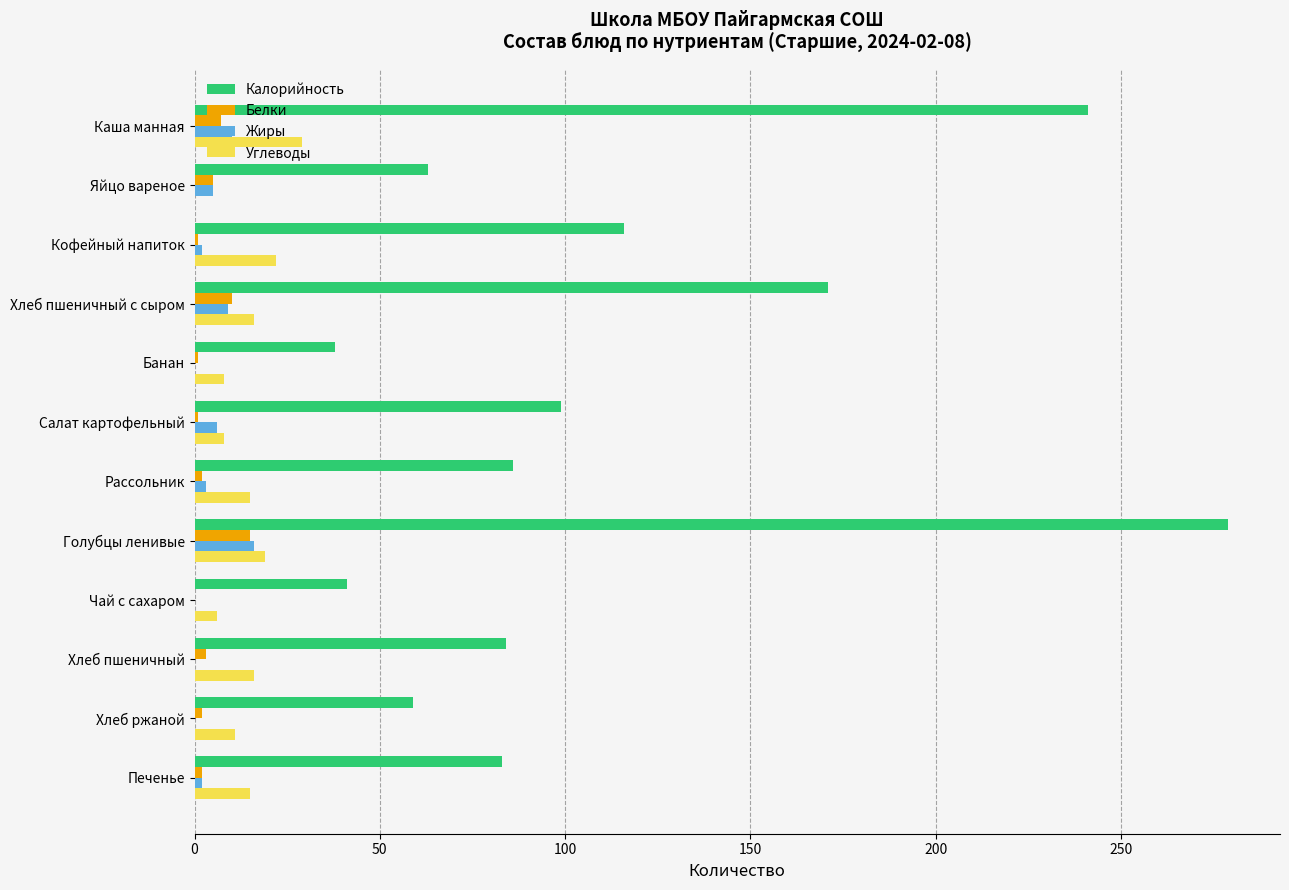

What is the average value of the Белки series?

4